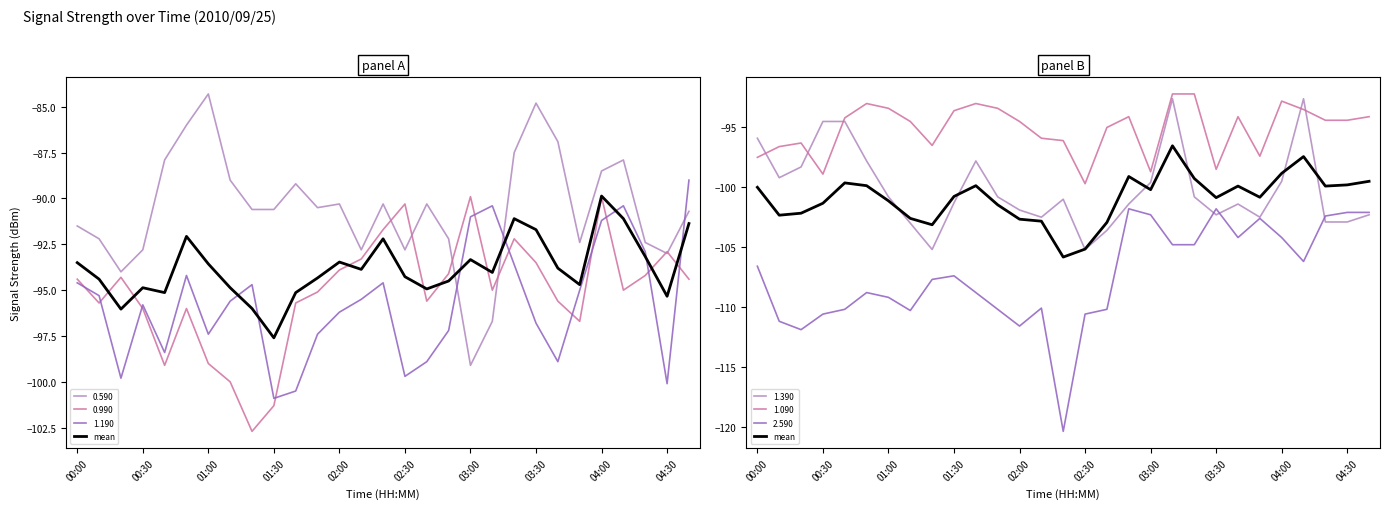

How many data points are above -100?

12